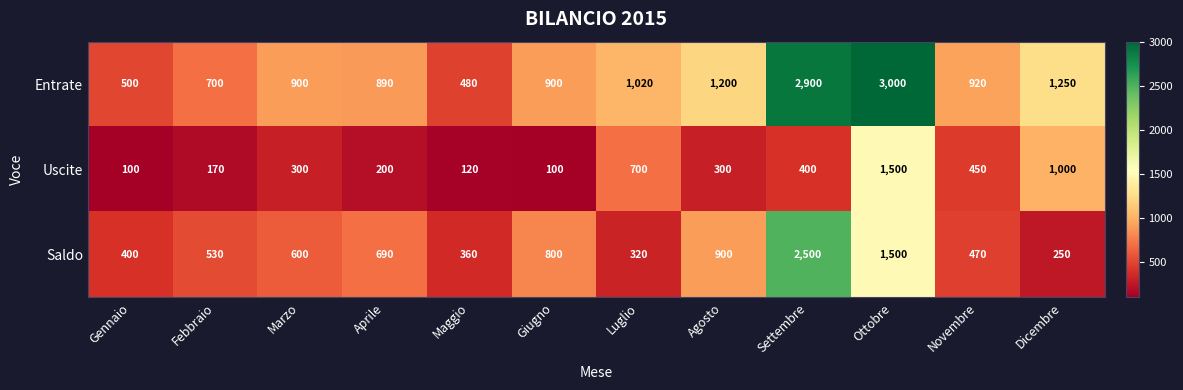

Which series has the largest total across all categories?

Entrate